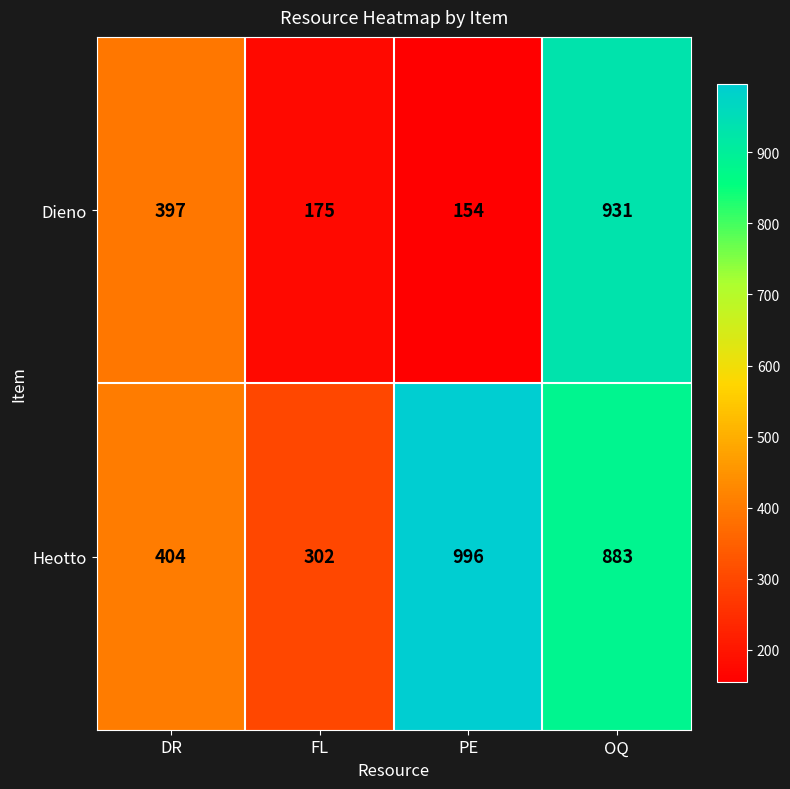

Is the value of Dieno at OQ greater than the value of Heotto at DR?

Yes